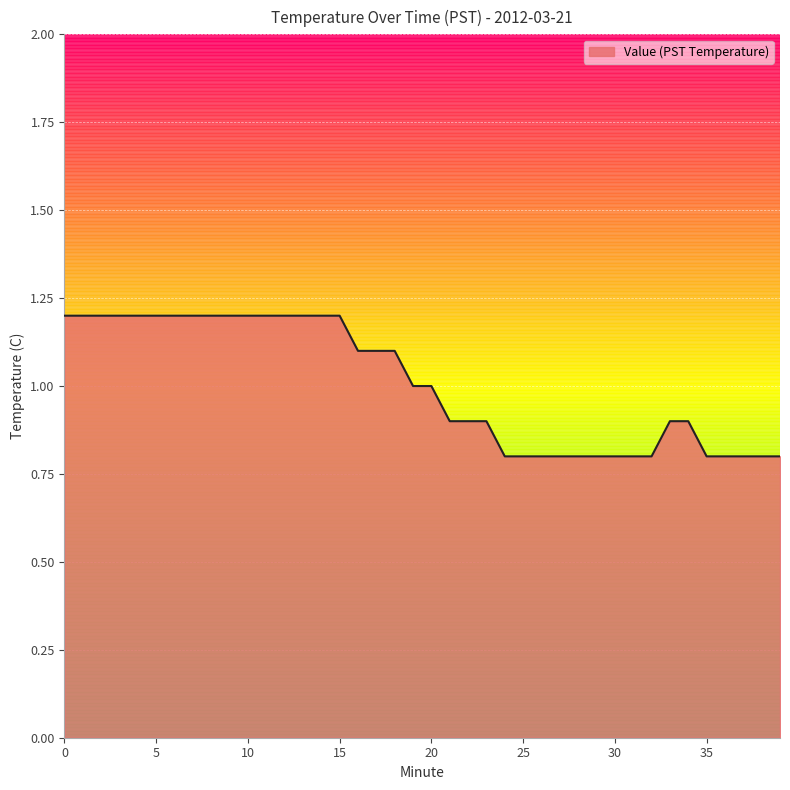

What is the difference between the maximum and minimum values?

0.4